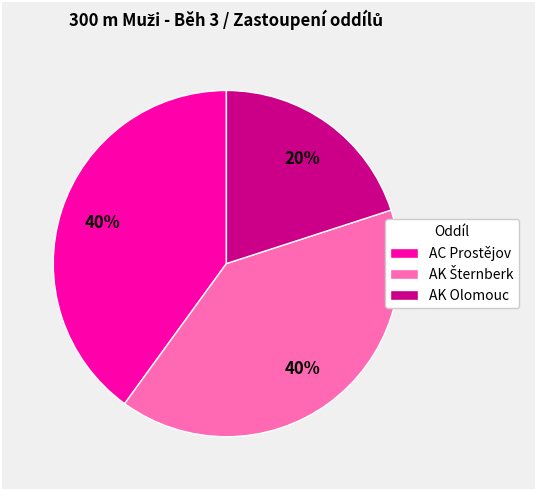

To the nearest percent, what is the average slice percentage?

33%